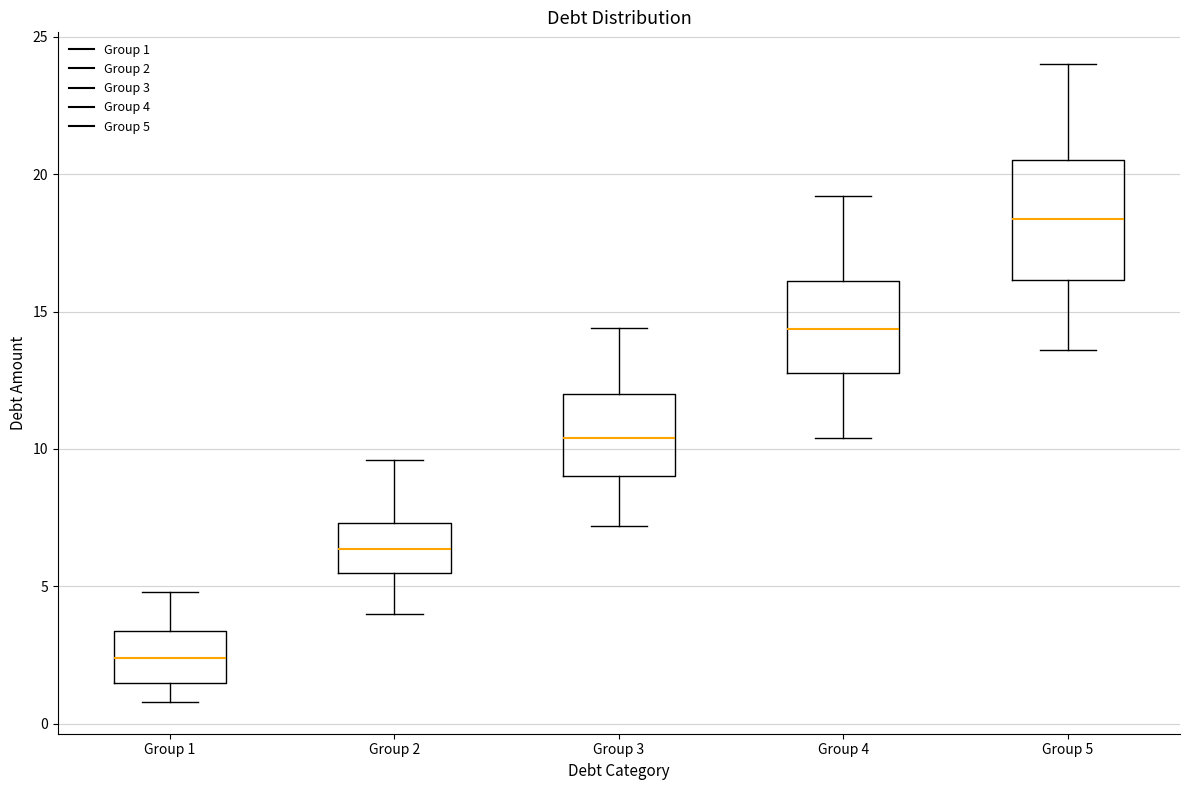

Which box has the highest median line?

Group 5